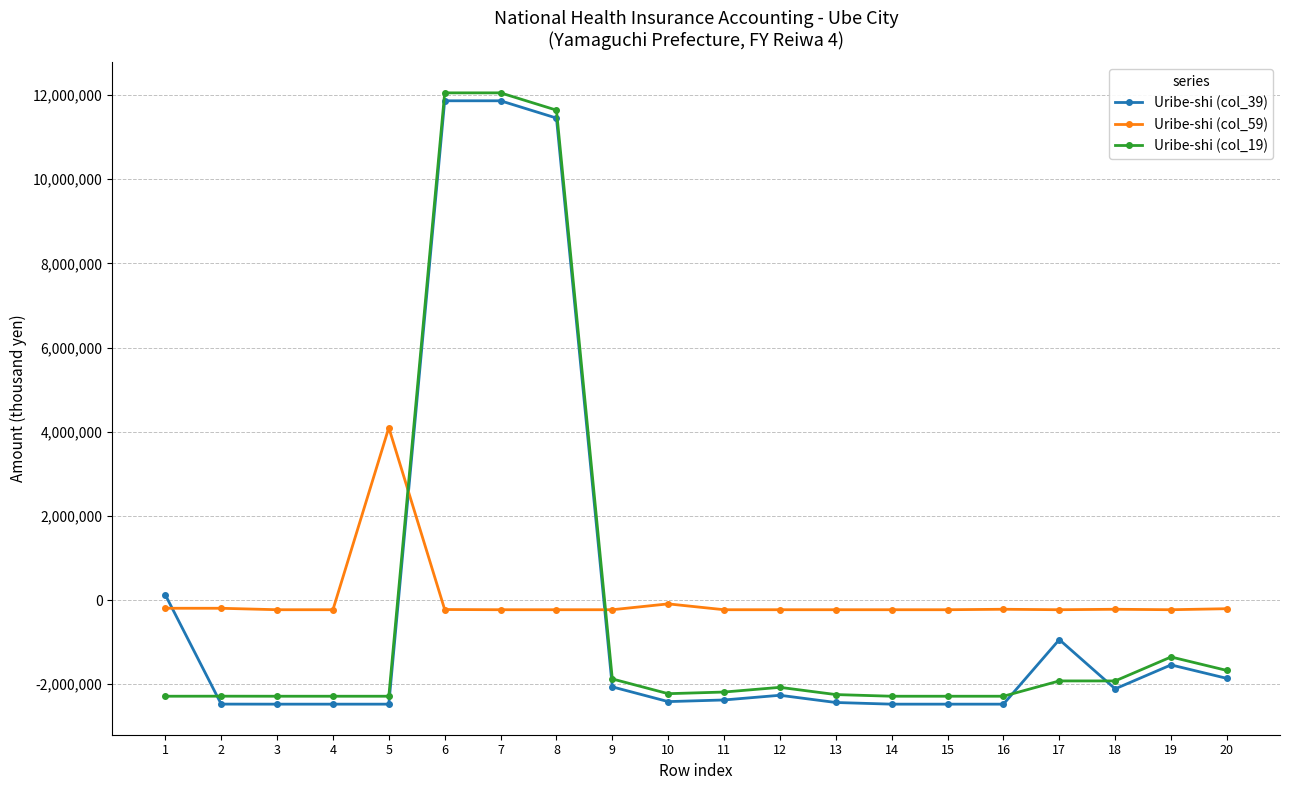

True or false: Uribe-shi (col_59) has more than 2 interior local peaks.

True